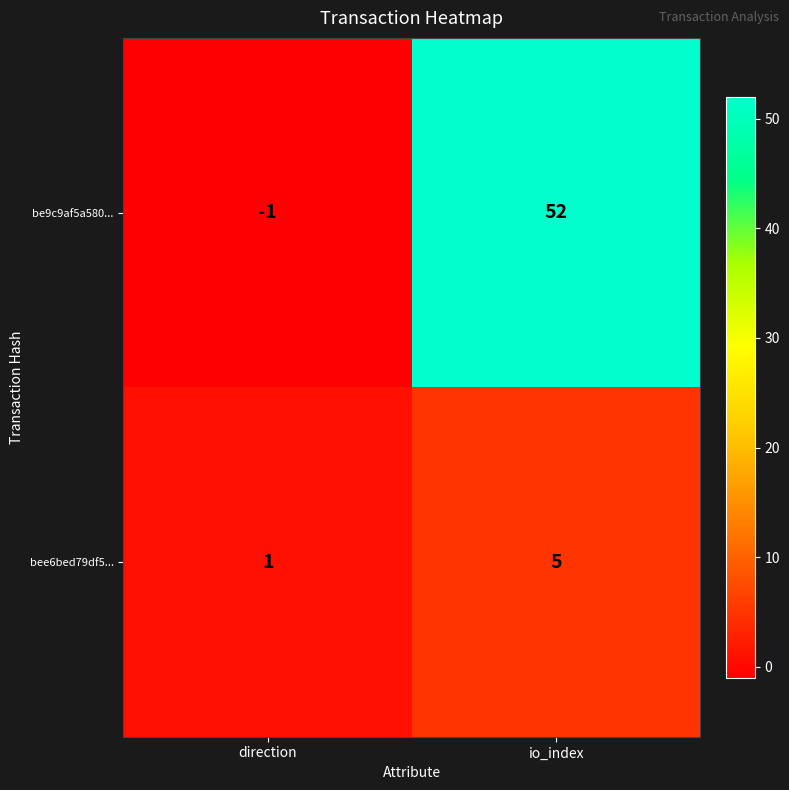

What is the average value of the bee6bed79df5... series?

3